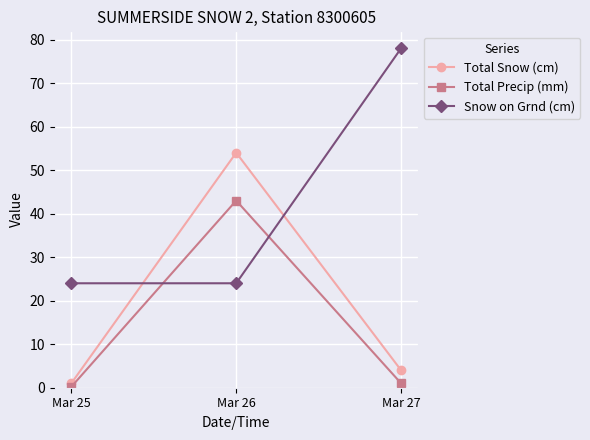

At which category does the chart reach its peak across all series?

Mar 27